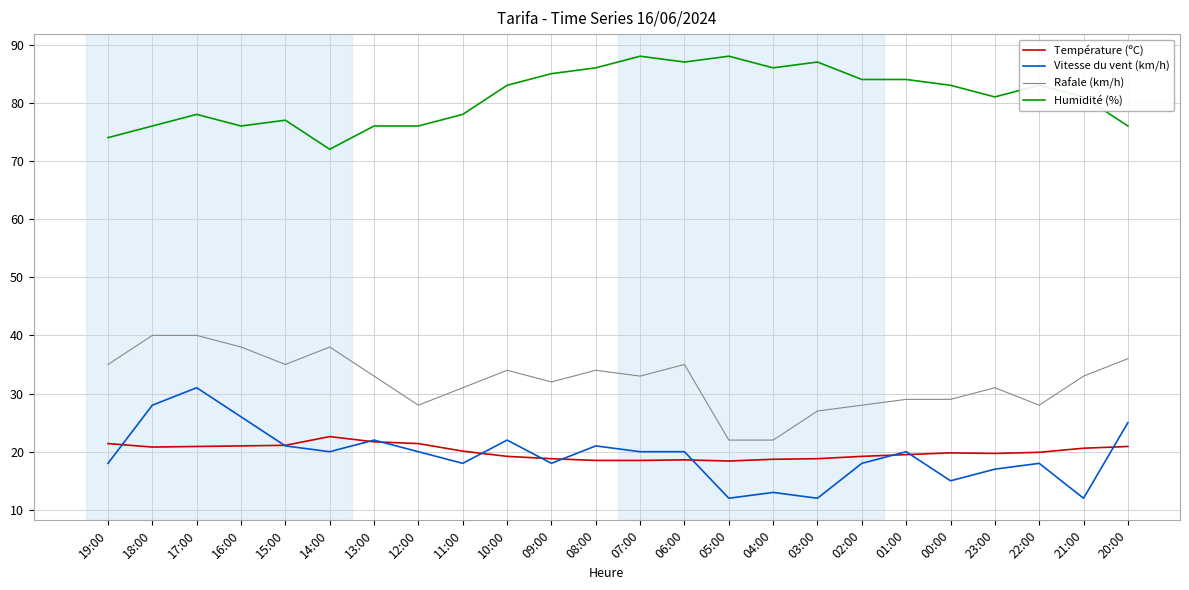

What is the difference between the Vitesse du vent (km/h) values at 02:00 and 15:00?

3.0